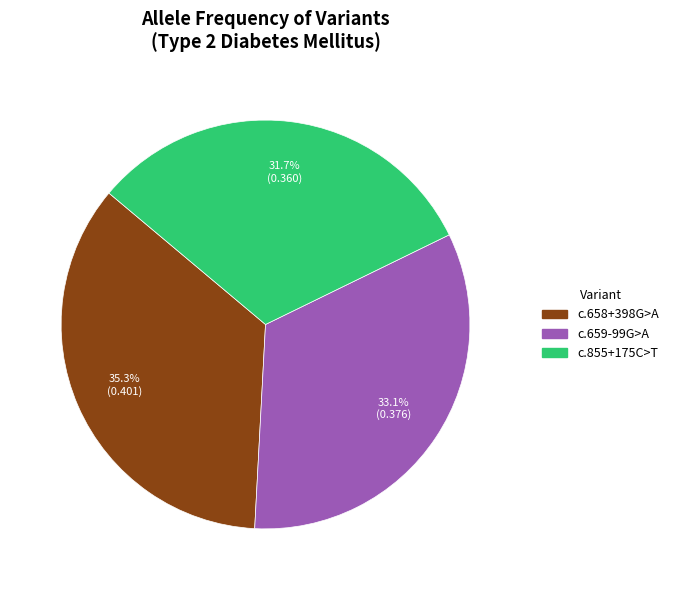

Does any single category account for the majority?

No